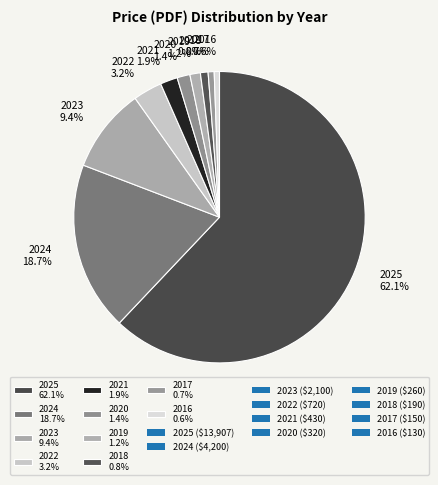

What percentage is the 2025 slice, to the nearest percent?

62%